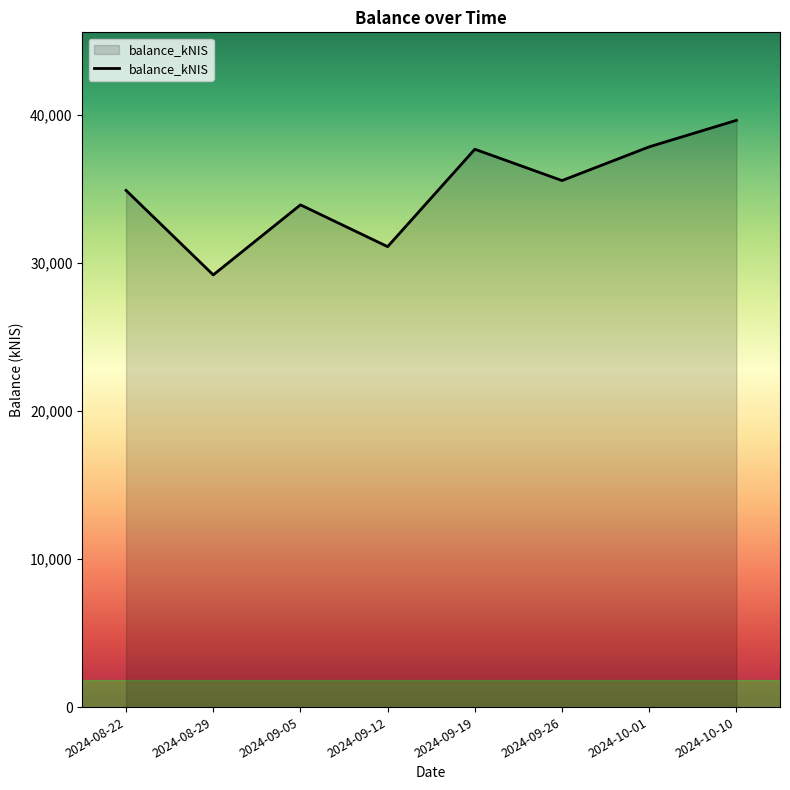

Count the number of categories in the chart.

8